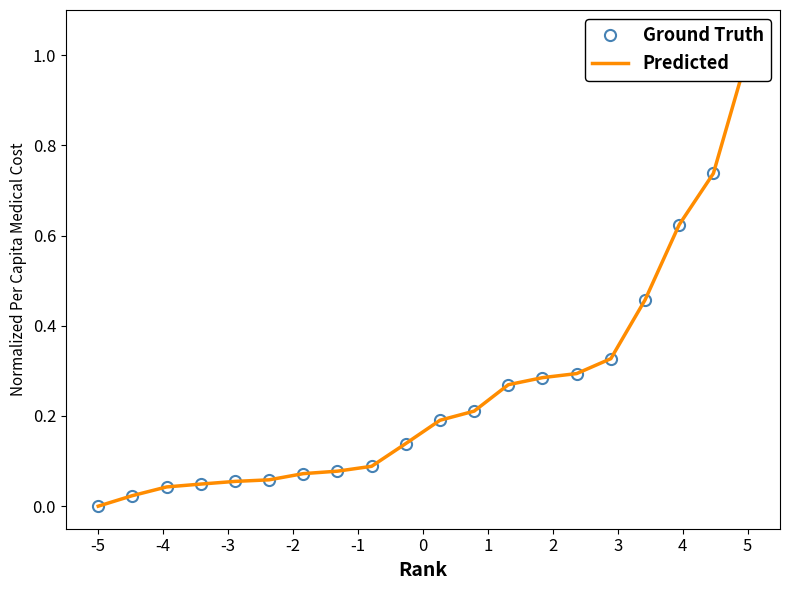

True or false: Ground Truth and Predicted intersect in this chart.

False